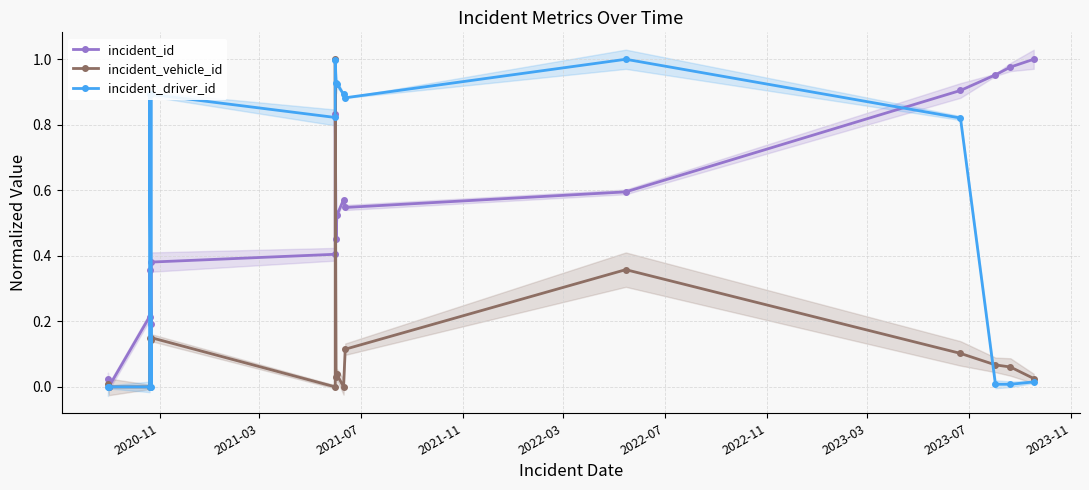

True or false: incident_driver_id has more than 0 points higher than both neighbors.

True